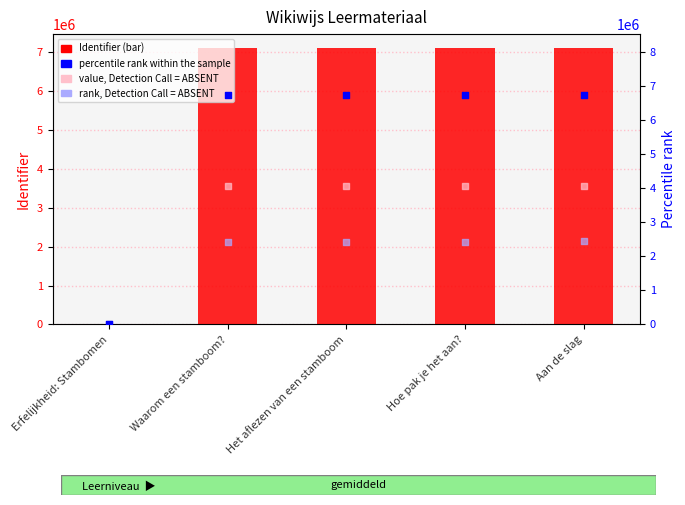

What are all the series names shown in the legend?

Identifier, value, Detection Call = ABSENT, rank, Detection Call = ABSENT, percentile rank within the sample